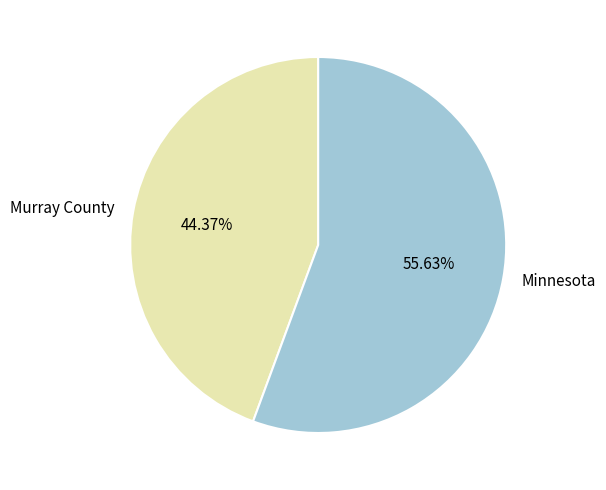

To the nearest percent, what portion does Murray County represent?

44%